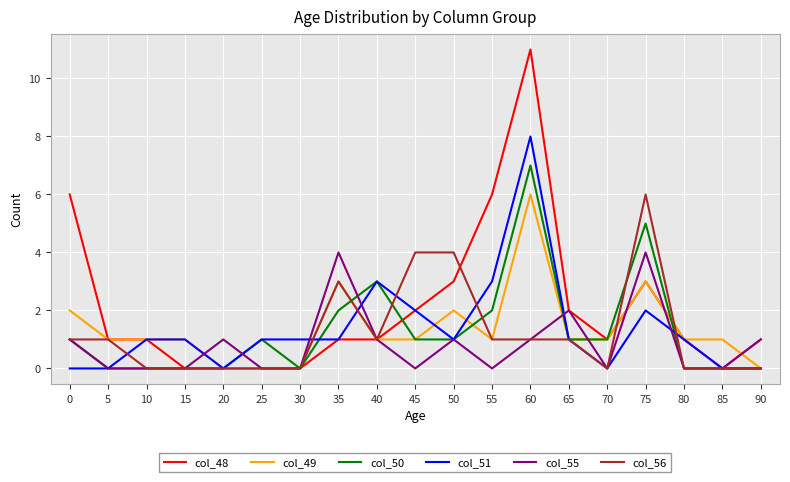

What is the difference between the highest and lowest values at 45?

4